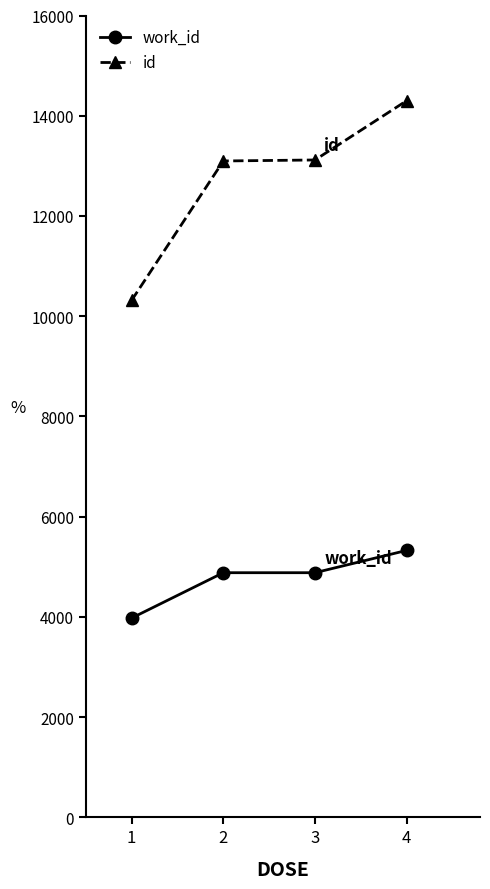

What is the value of the id point at the 4th from the left?

14300